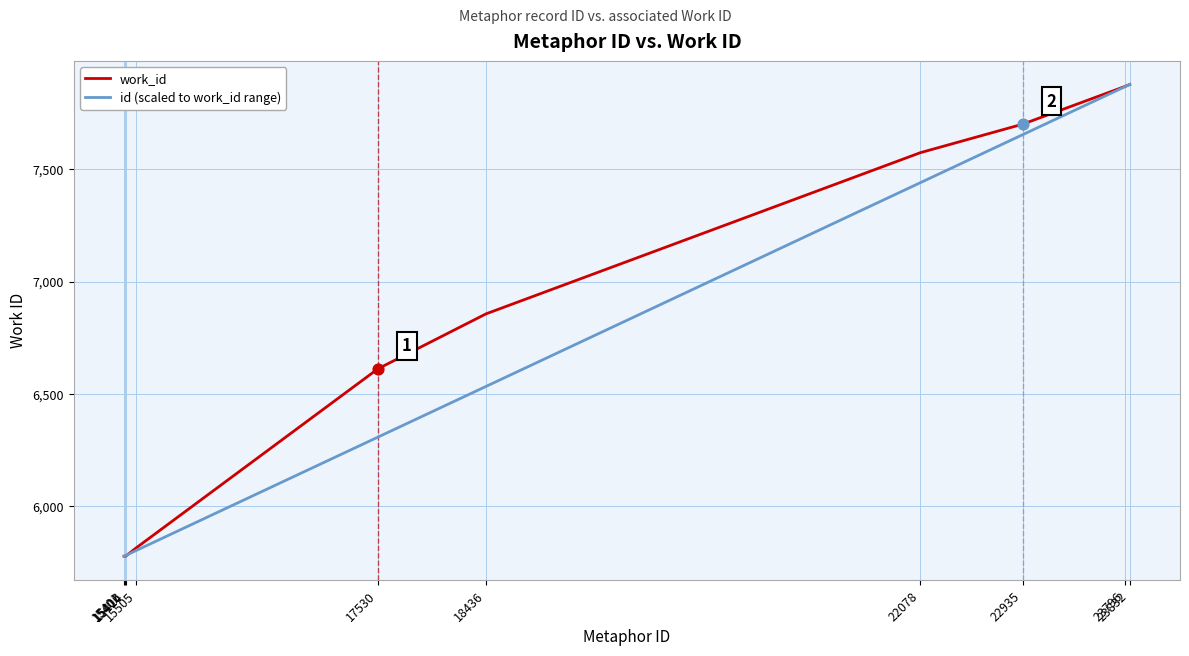

What is the lowest value of the work_id series?

5775.0